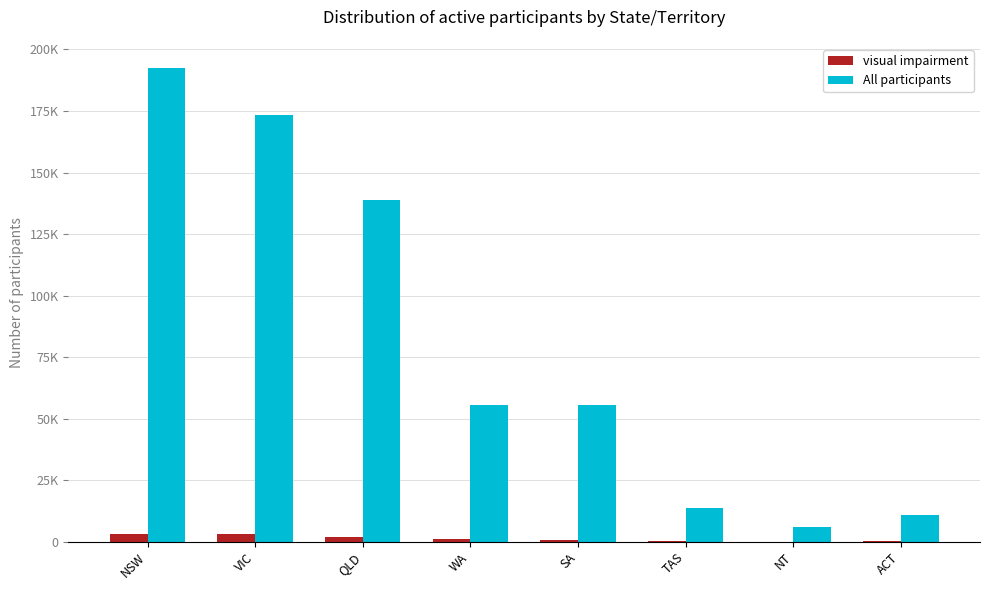

At which category does the chart reach its peak across all series?

NSW